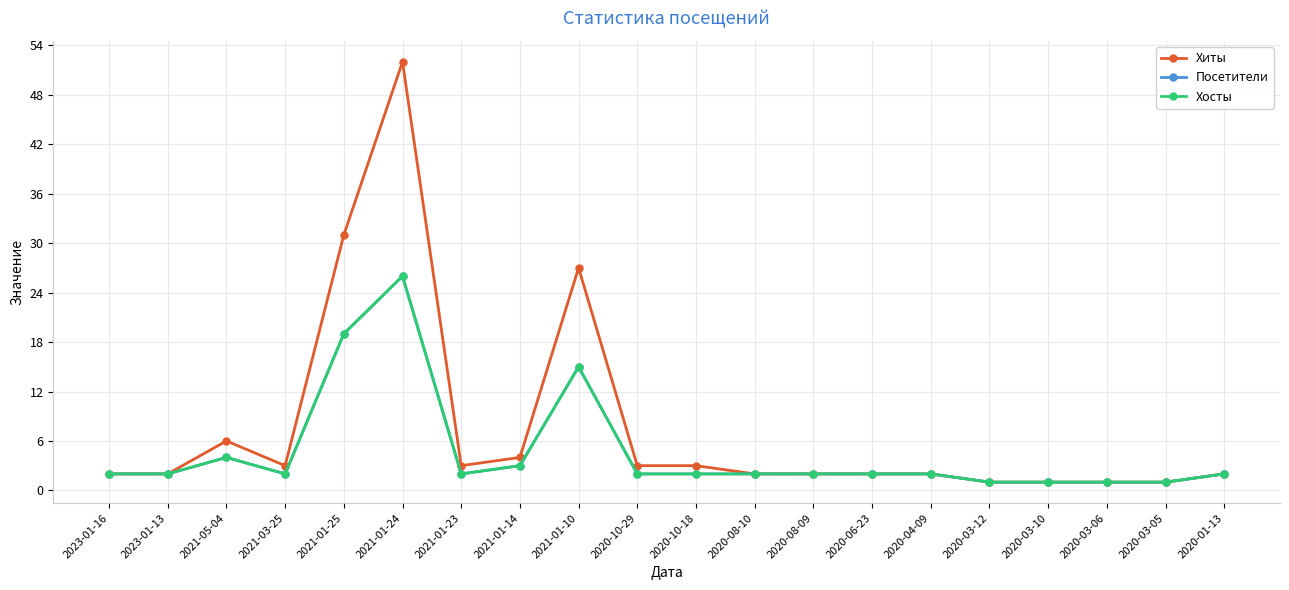

Reading left to right, extract all data points from this chart.

Хиты: 2	2	6	3	31	52	3	4	27	3	3	2	2	2	2	1	1	1	1	2
Посетители: 2	2	4	2	19	26	2	3	15	2	2	2	2	2	2	1	1	1	1	2
Хосты: 2	2	4	2	19	26	2	3	15	2	2	2	2	2	2	1	1	1	1	2